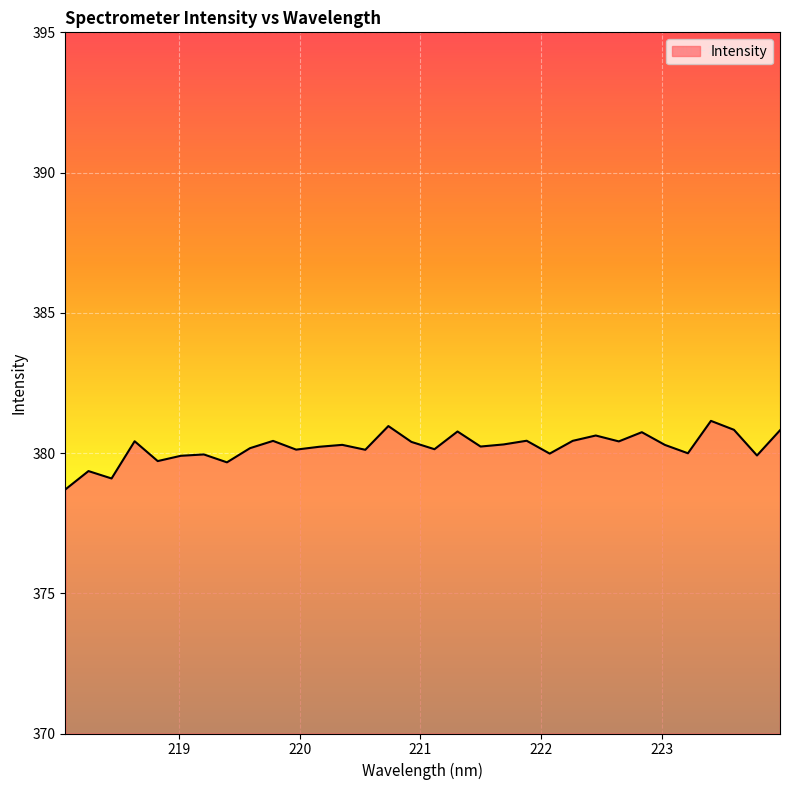

What is the difference between the maximum and minimum values?

2.4